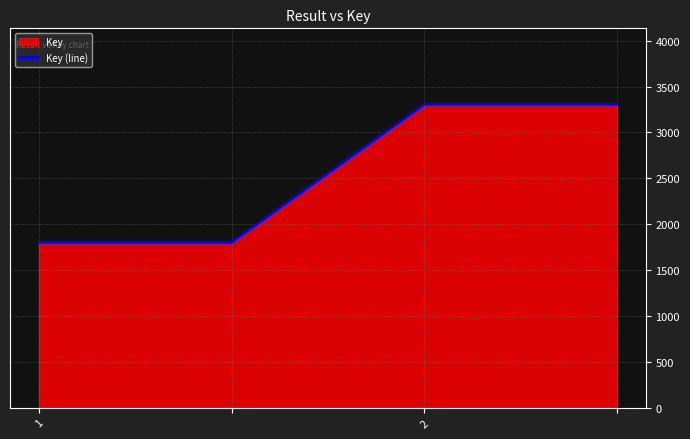

What is the difference between the maximum and minimum values?

1503